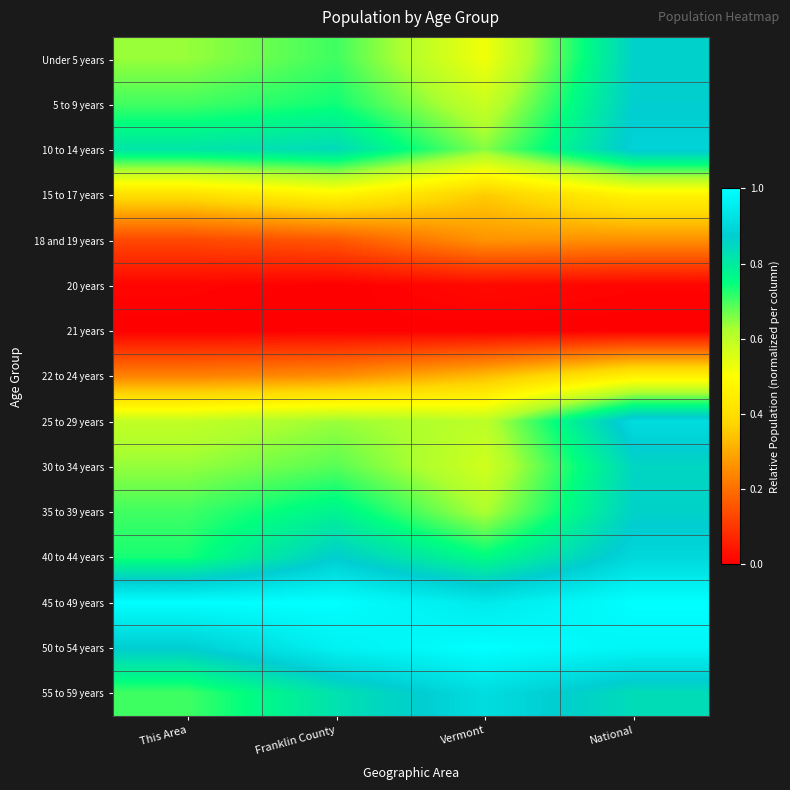

What is the spread (max minus min) of values at This Area?

1.0